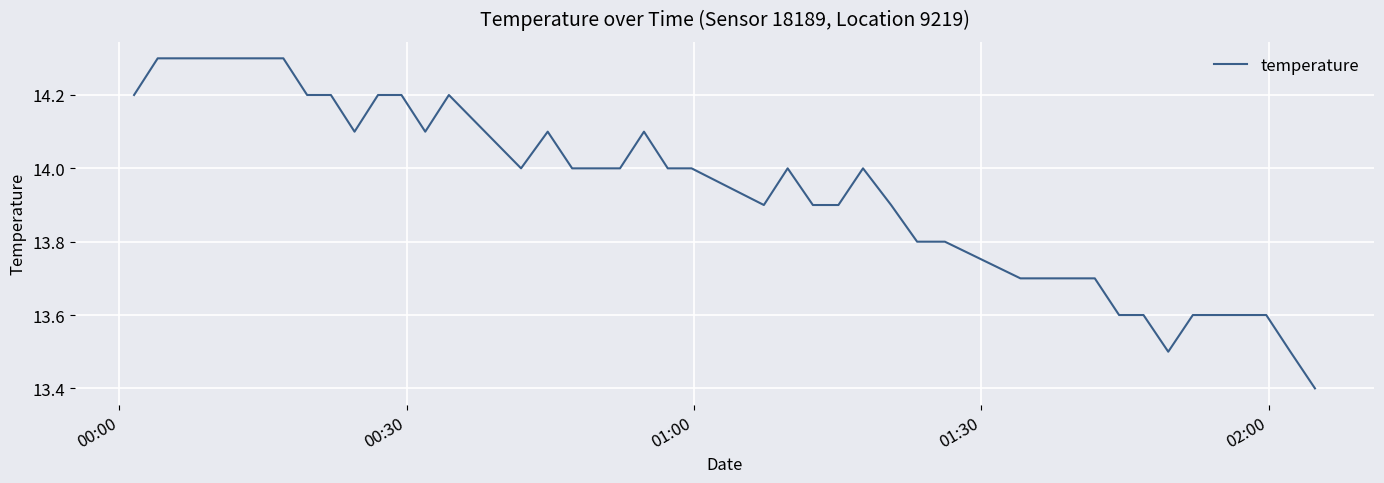

What is the minimum value shown in the chart?

13.4